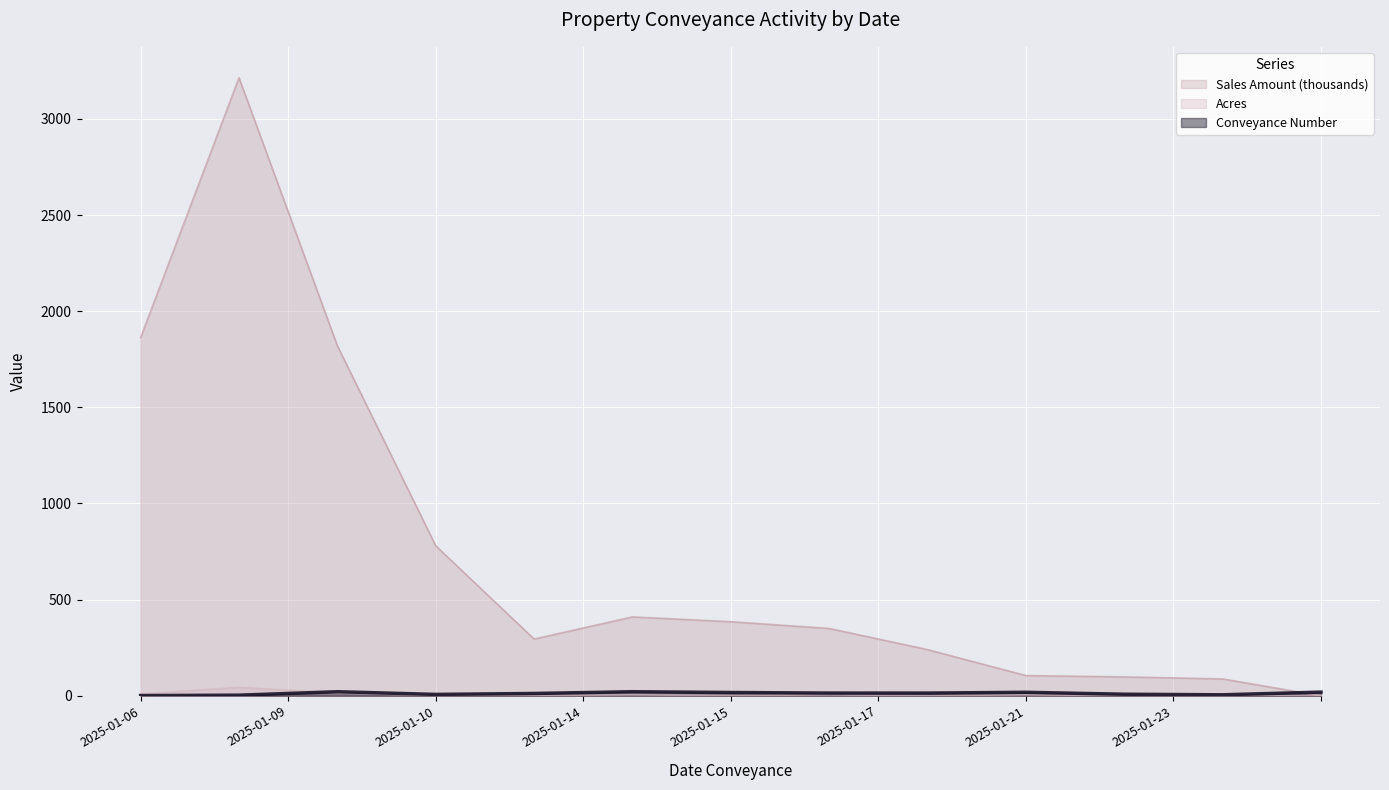

Which series has the largest range (max minus min)?

Sales Amount (thousands)